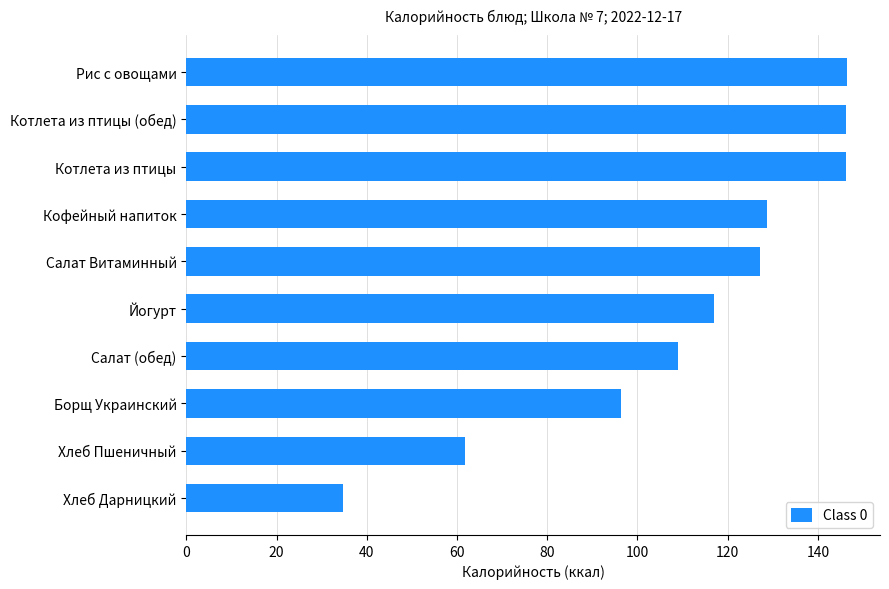

How many categories are shown in the chart?

10